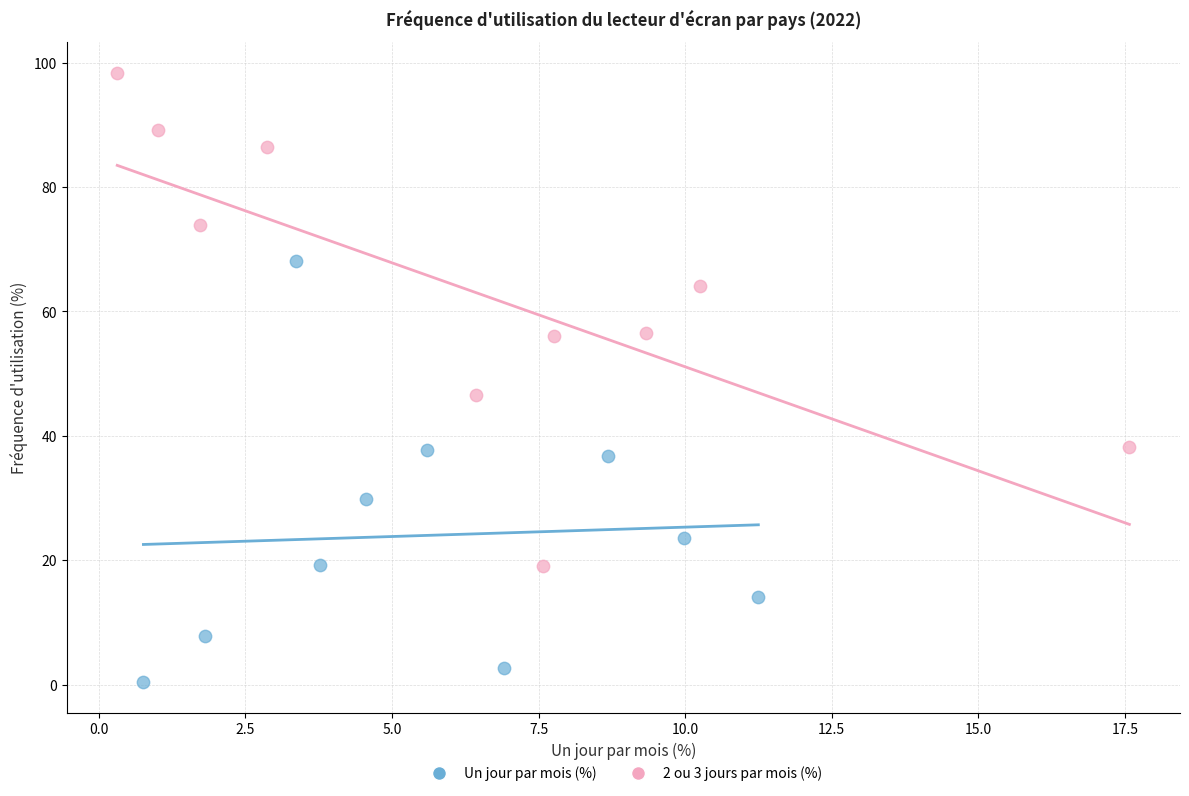

Which series has the largest Y range (max minus min)?

2 ou 3 jours par mois (%)